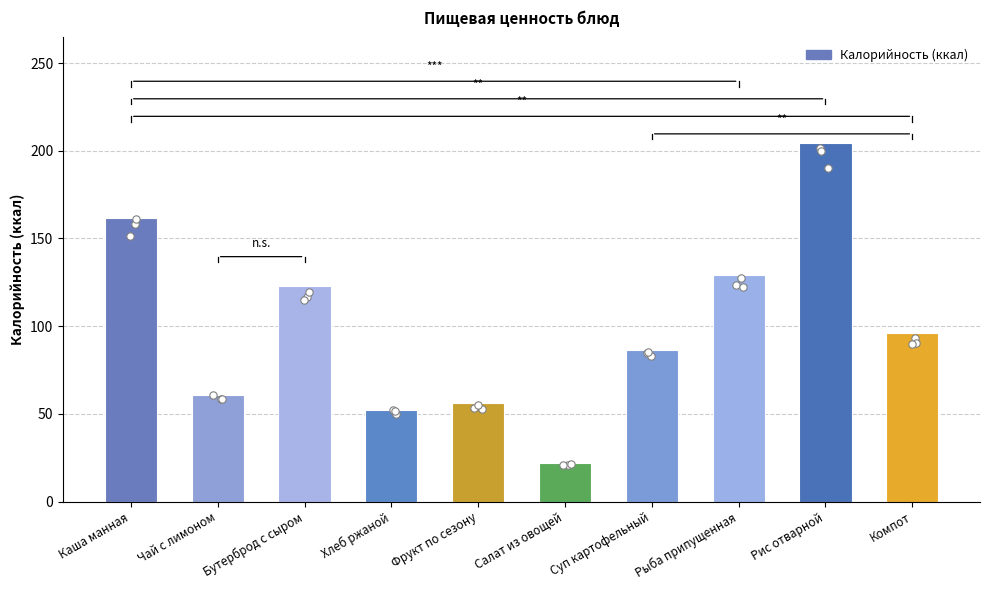

Between Чай с лимоном and Суп картофельный, which is larger?

Суп картофельный